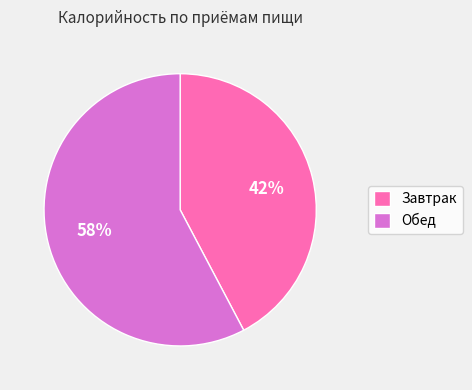

Is there any slice that represents more than half of the pie?

Yes